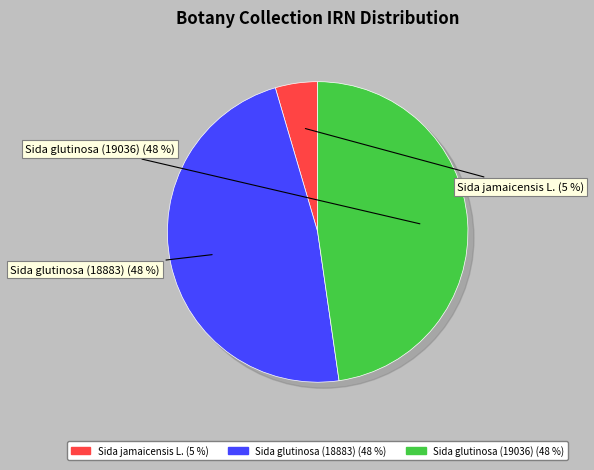

Which has a higher value, Sida glutinosa (18883) or Sida jamaicensis L.?

Sida glutinosa (18883)